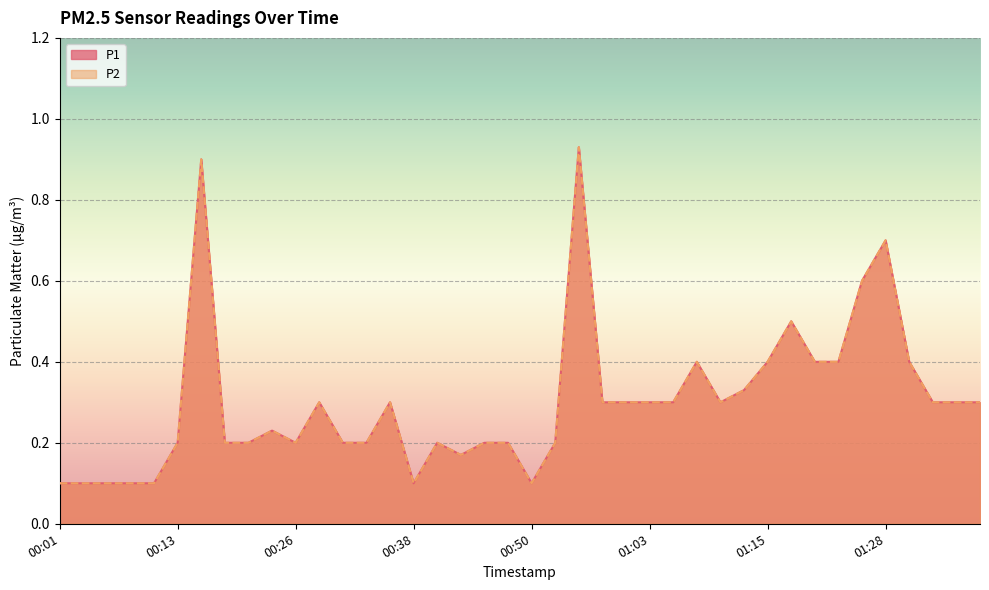

What is the label of the 24th point from the right?

00:40